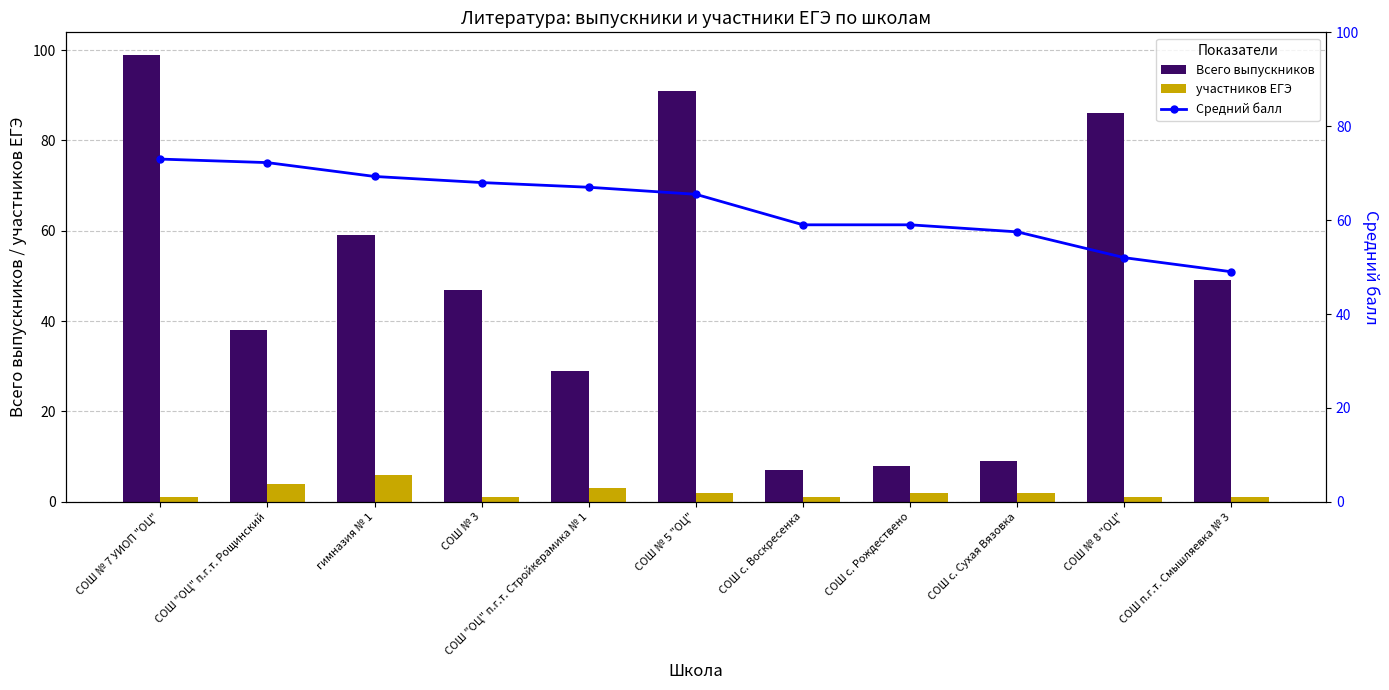

Is it true that Средний балл equals 102.3 at СОШ с. Рождествено?

False